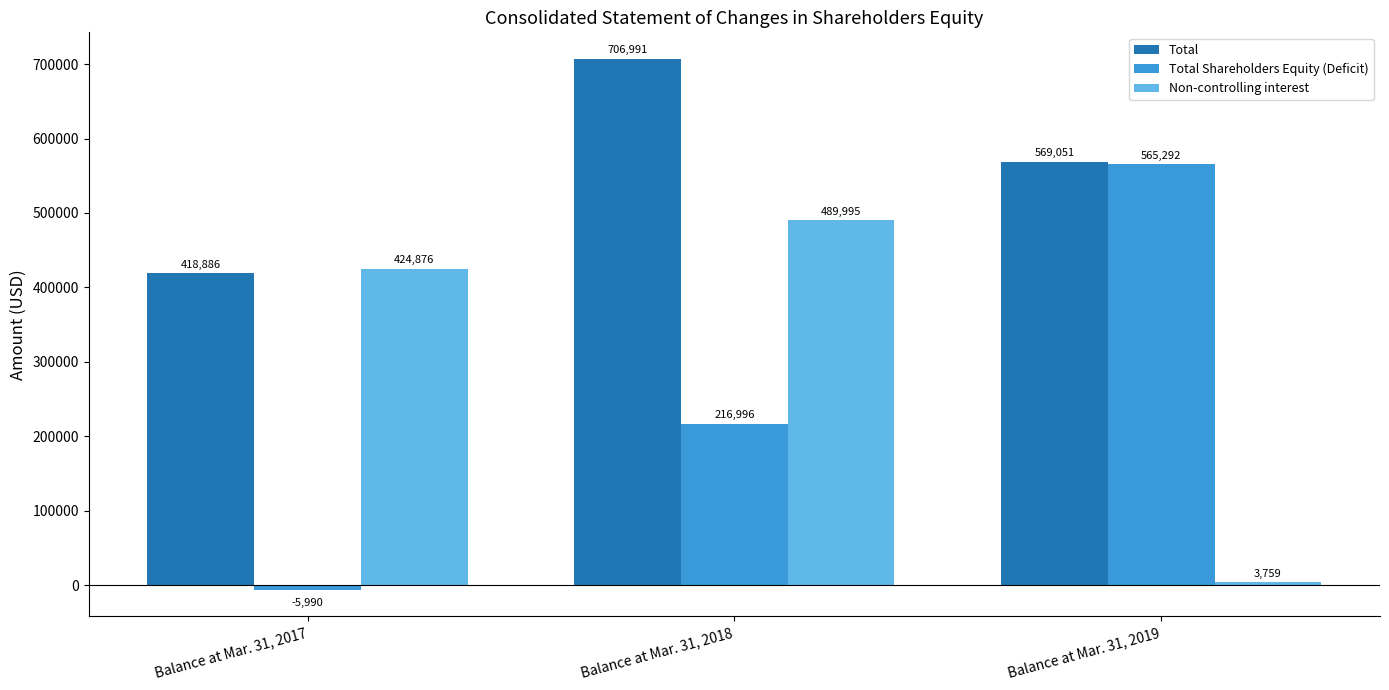

Where is Total nearest to the value 562938?

Balance at Mar. 31, 2019